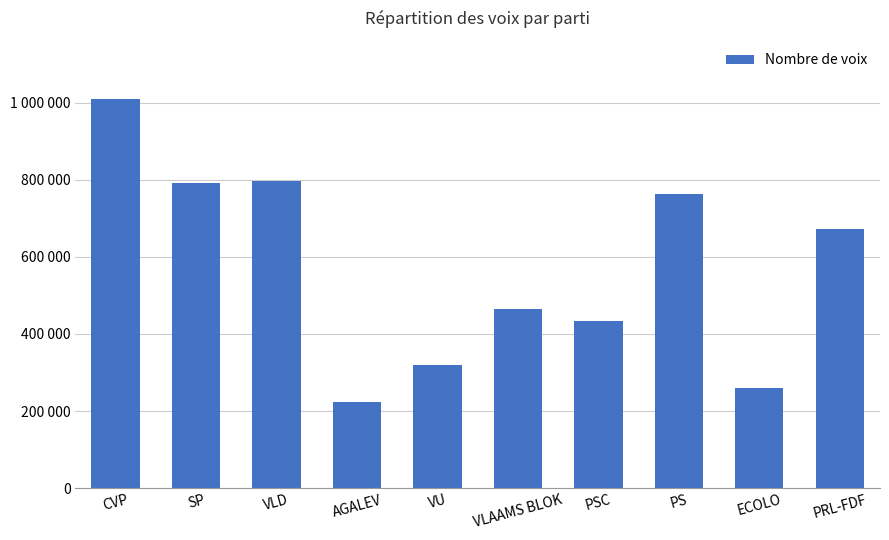

Are the bars horizontal?

No